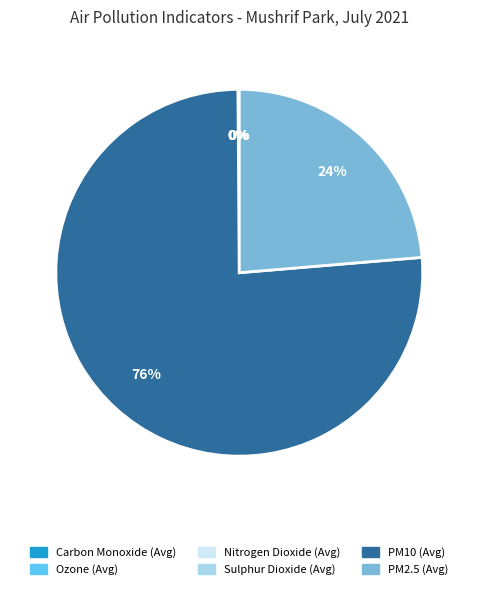

Is there any slice that represents more than half of the pie?

Yes